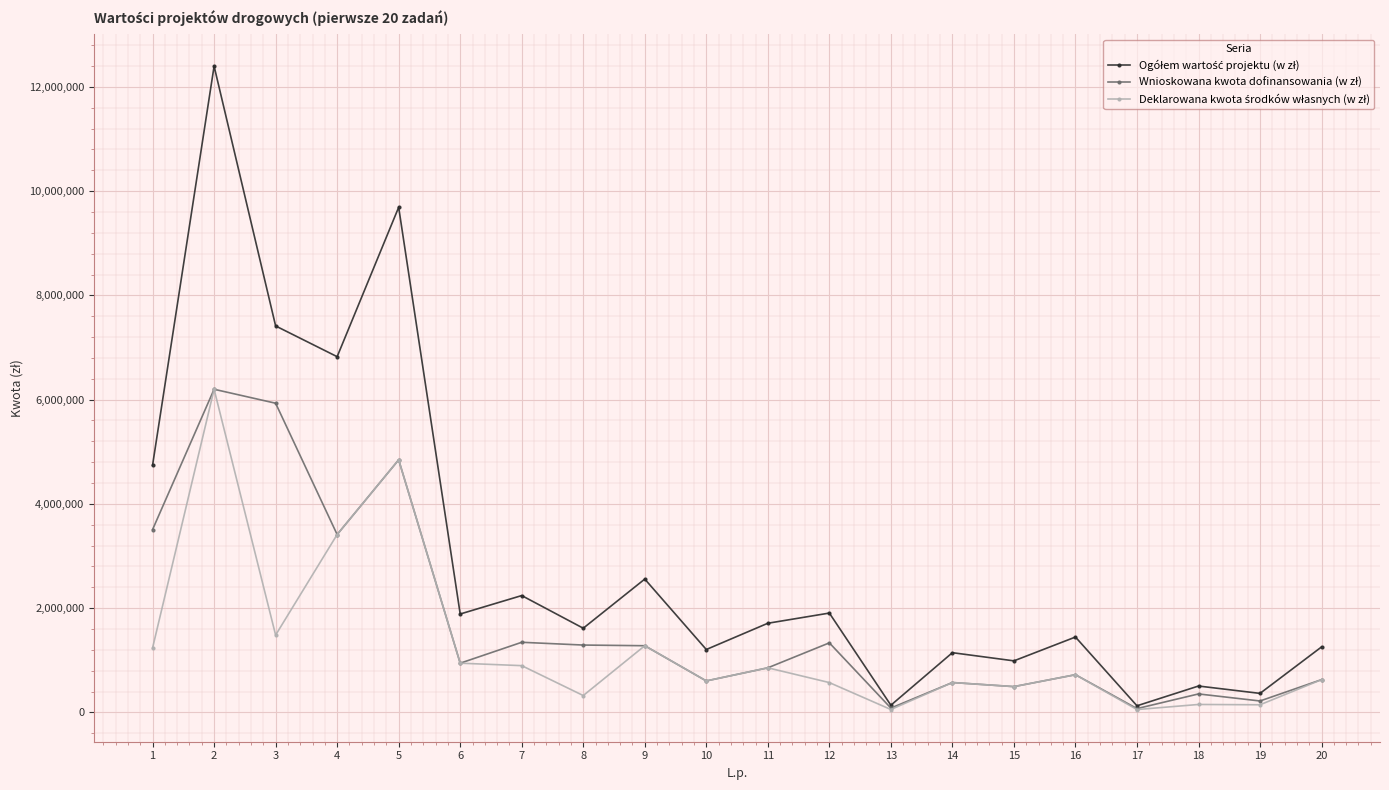

At which category is the sum across all series the highest?

2